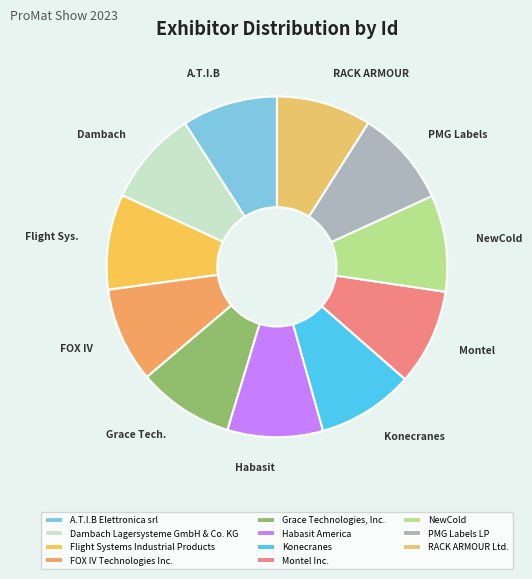

Does RACK ARMOUR Ltd. account for over 50% of the chart?

No